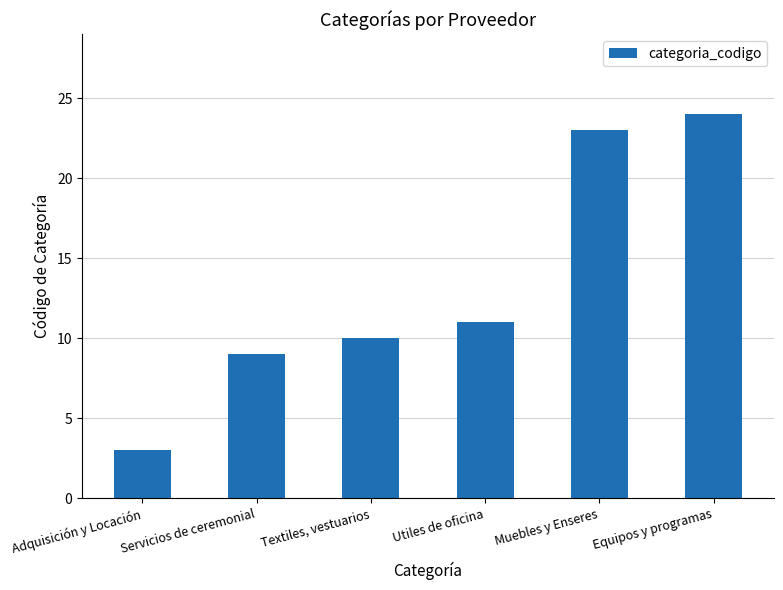

Which label corresponds to the largest value in the chart?

Equipos y programas